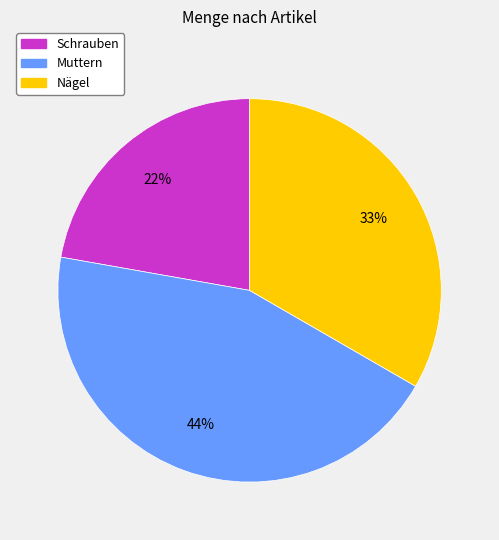

Count the number of slices in the pie.

3